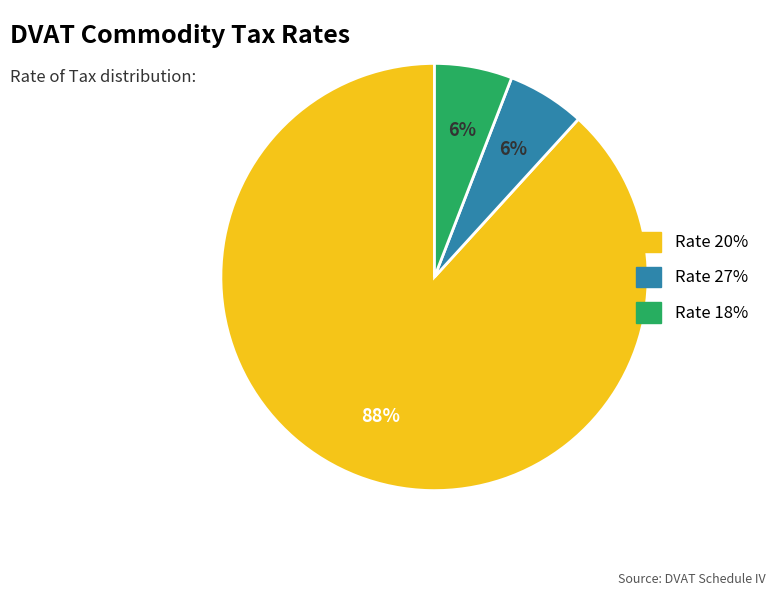

To the nearest percent, what is the average slice percentage?

33%